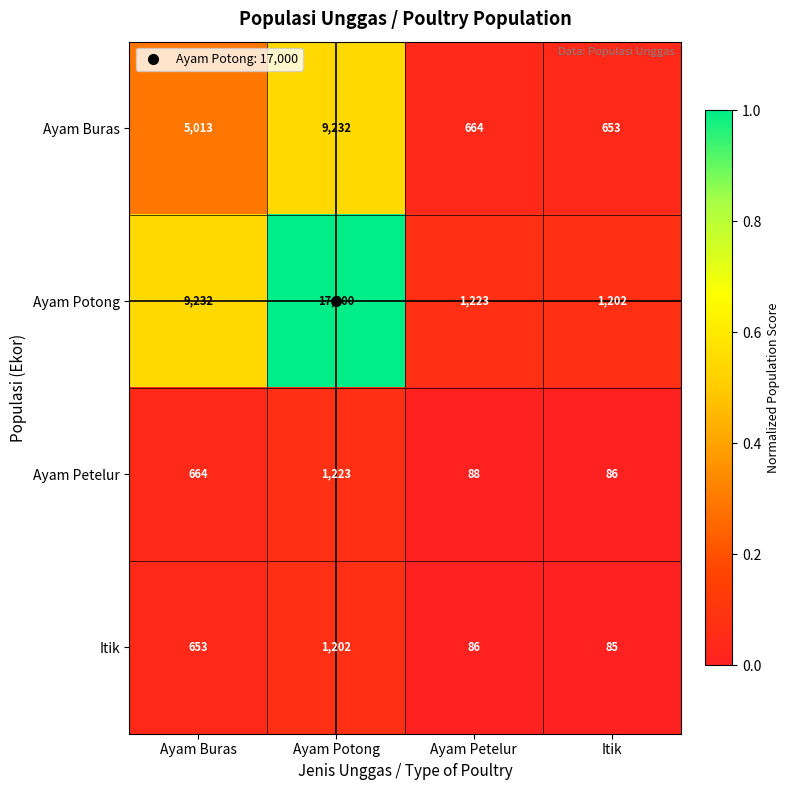

Read the Ayam Buras value at Ayam Petelur.

664